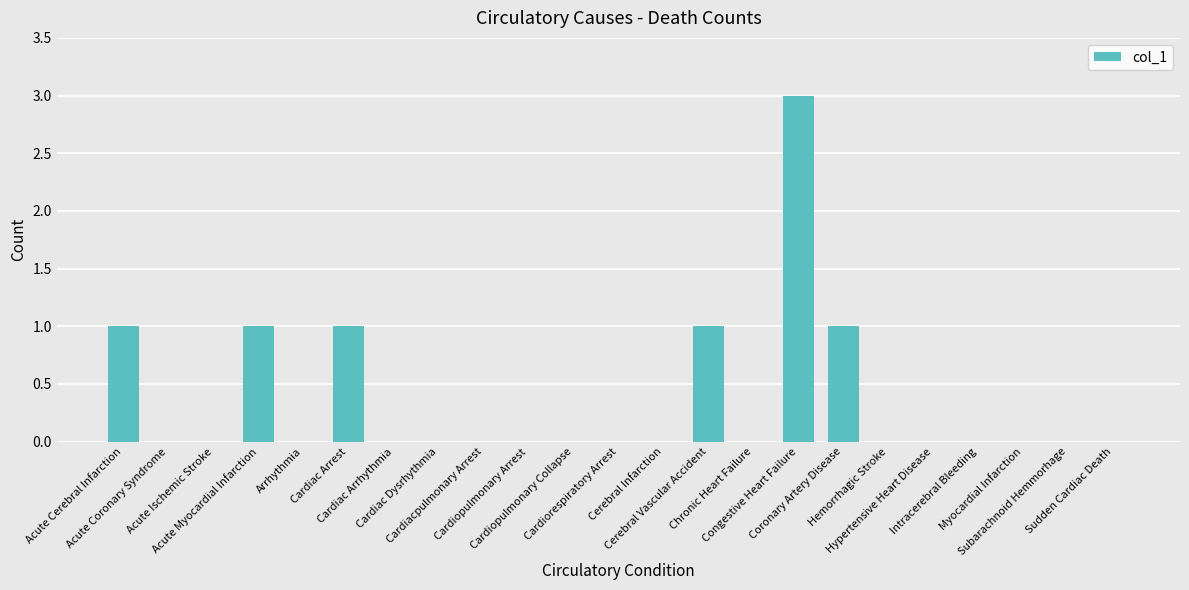

The value at Cardiac Arrhythmia is 0. True or false?

True